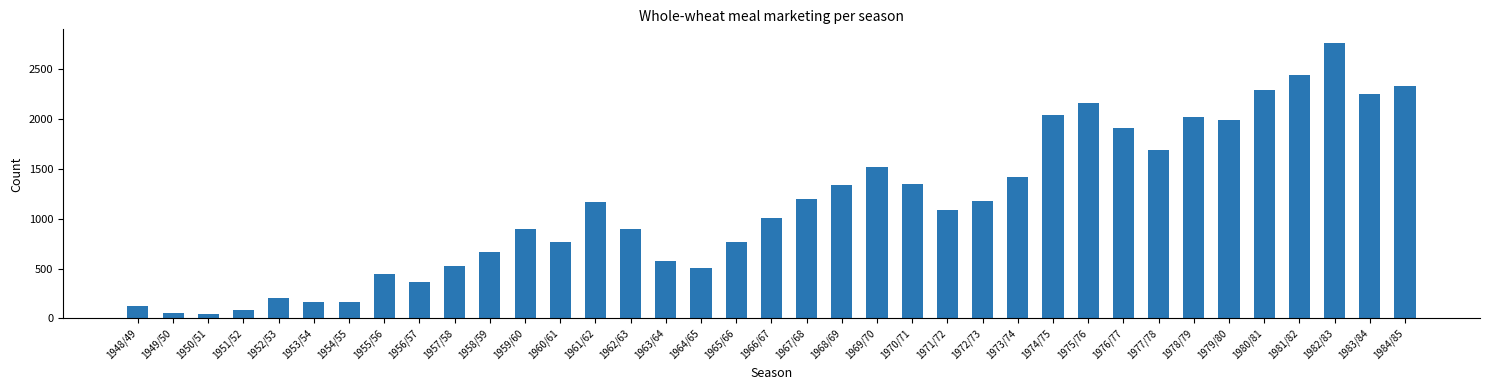

The value at 1970/71 is 1348.0. True or false?

True